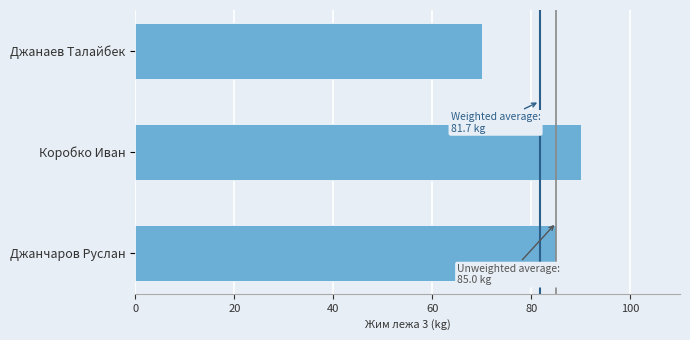

The value at Джанчаров Руслан is 85. True or false?

True